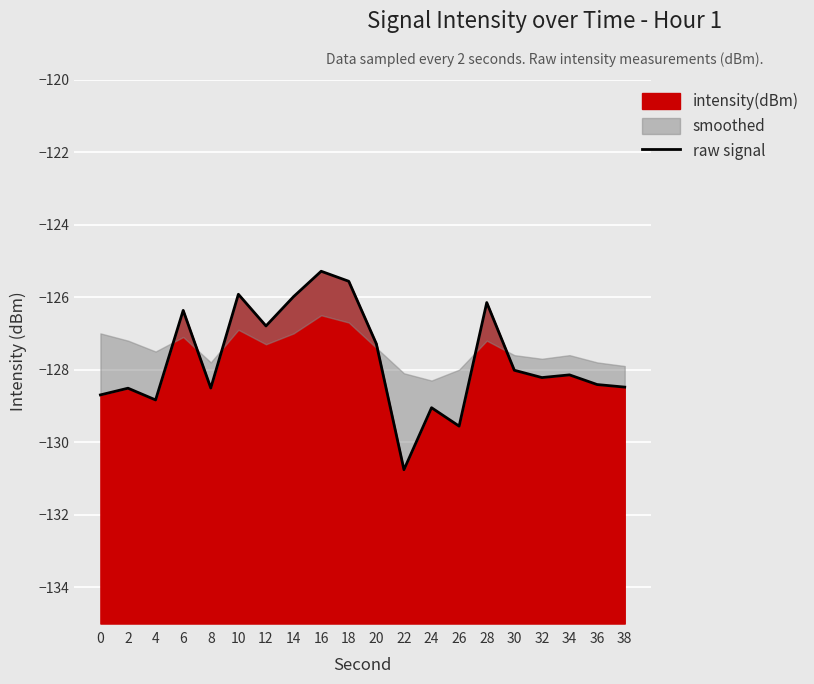

Is it true that the value at 30 is -179.9?

False